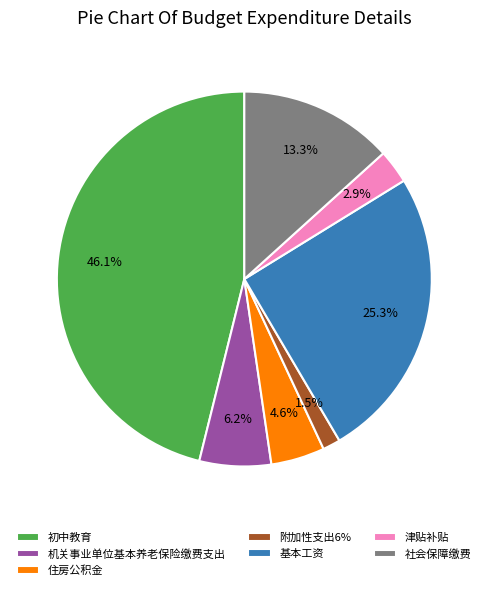

What percentage is NOT represented by 津贴补贴?

97.1%